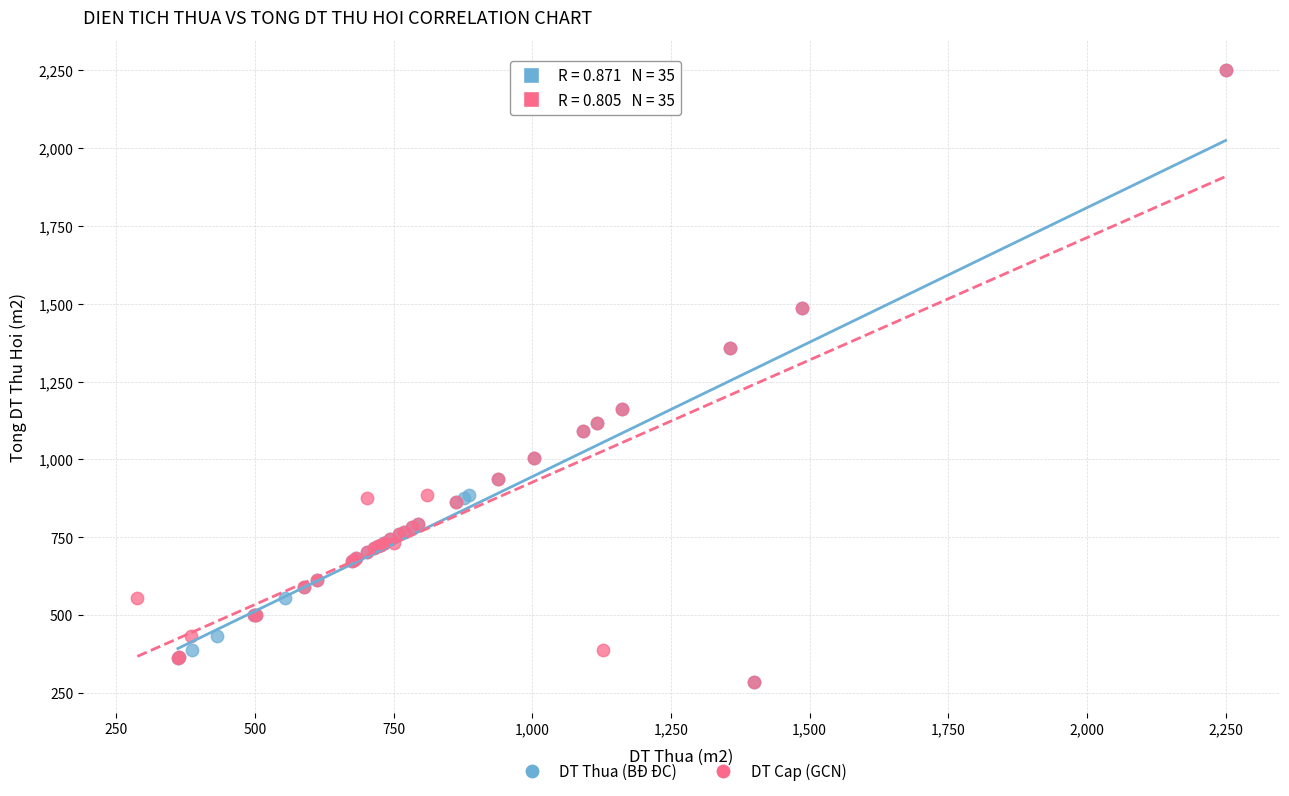

What are all the series names shown in the legend?

DT Thua (BĐ ĐC), DT Cap (GCN)